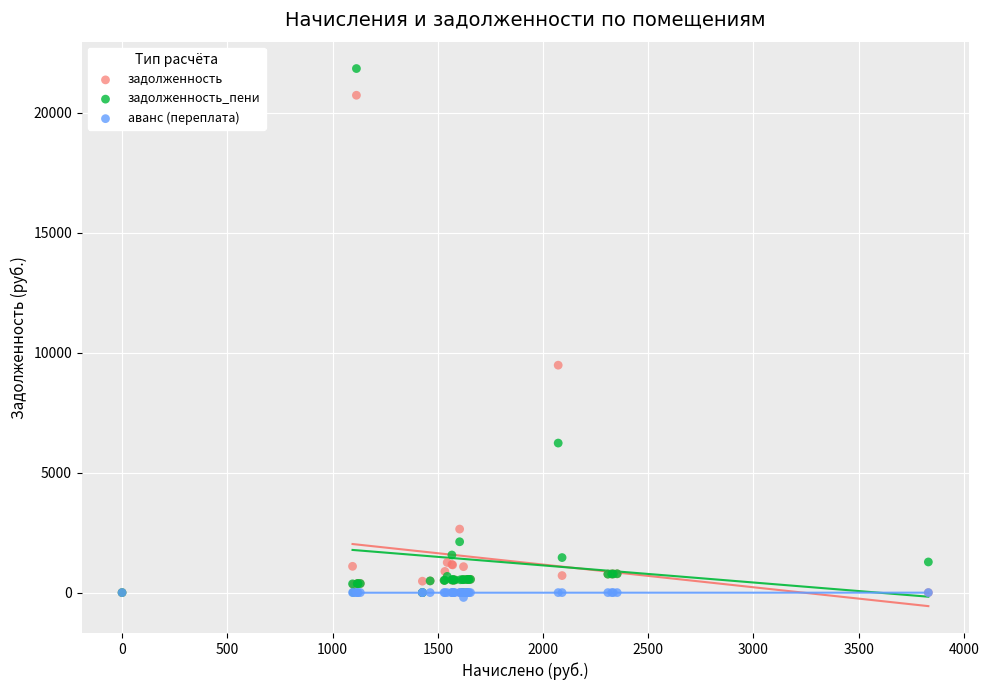

In the задолженность series, what Y value is closest to 10366?

9480.5